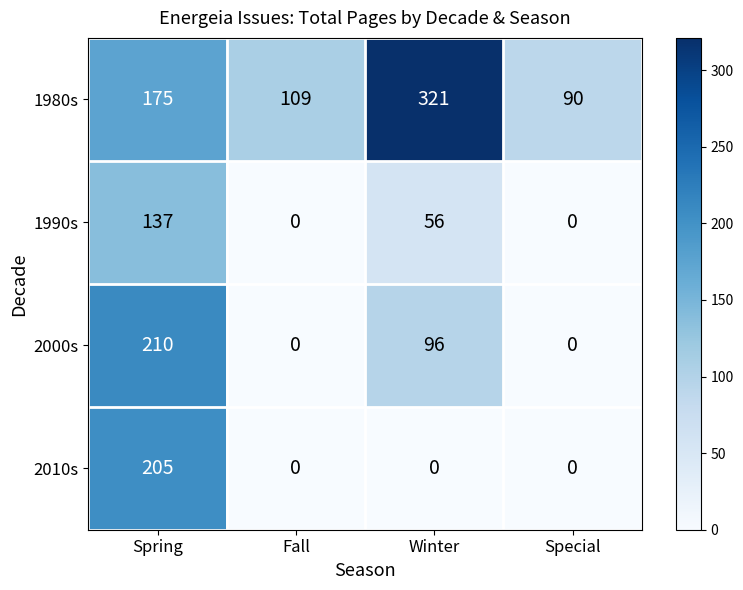

How many categories are shown in the chart?

4